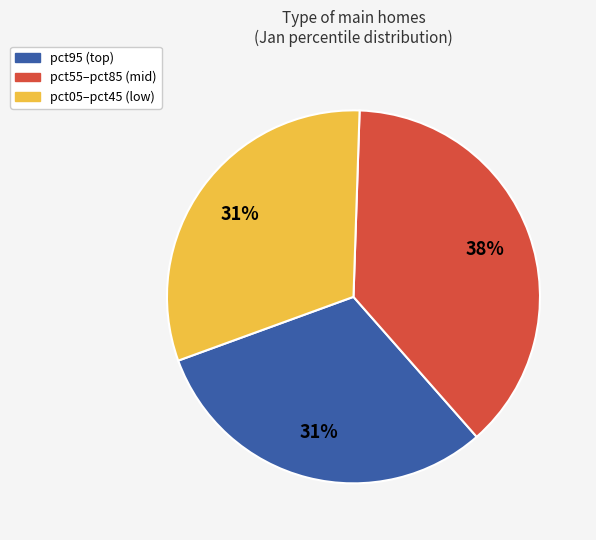

To the nearest percent, what is the average slice percentage?

33%